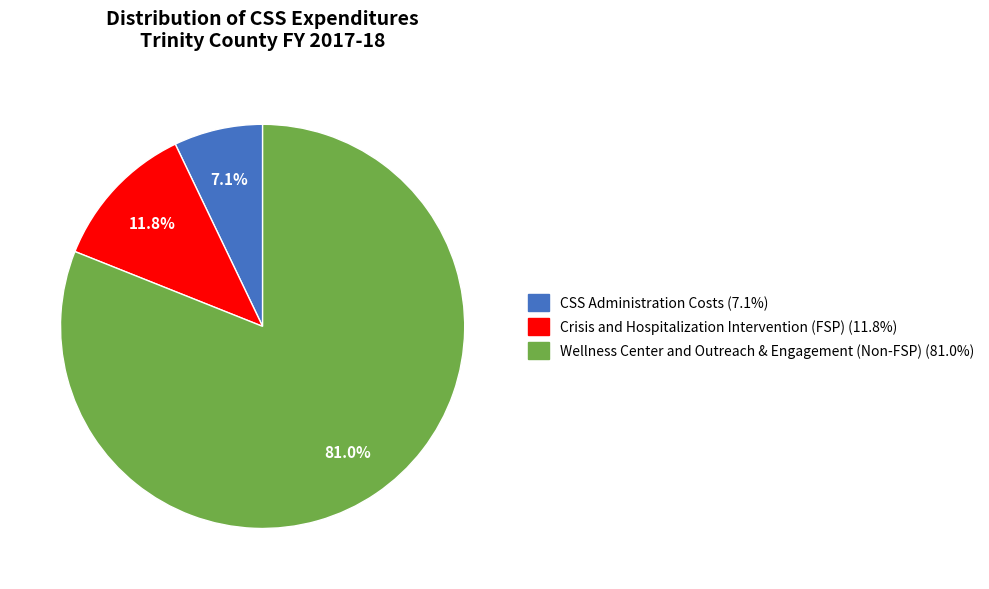

To the nearest percent, what is the combined percentage of Crisis and Hospitalization Intervention (FSP) and Wellness Center and Outreach & Engagement (Non-FSP)?

93%